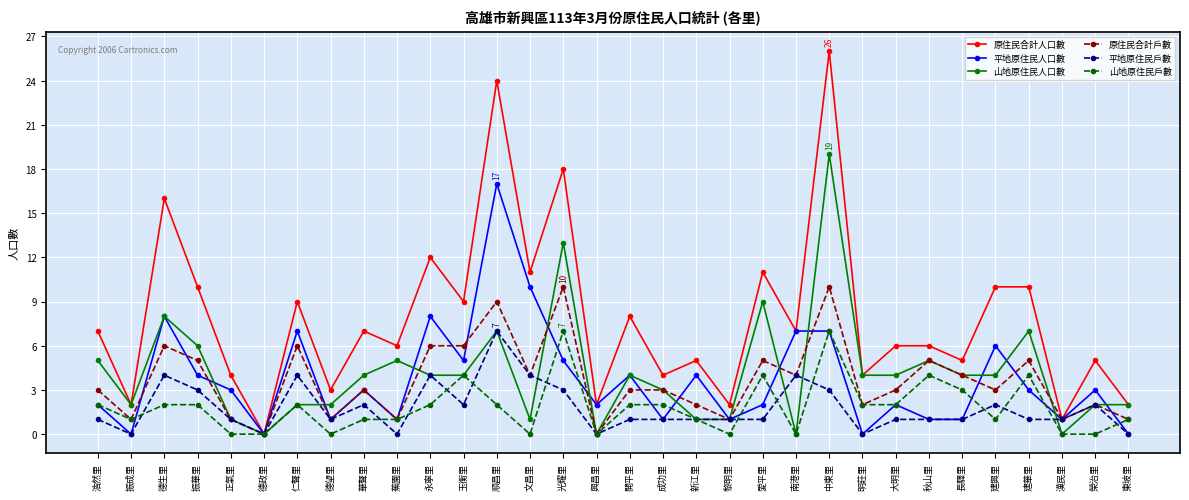

What is the label of the 29th point from the left?

建華里